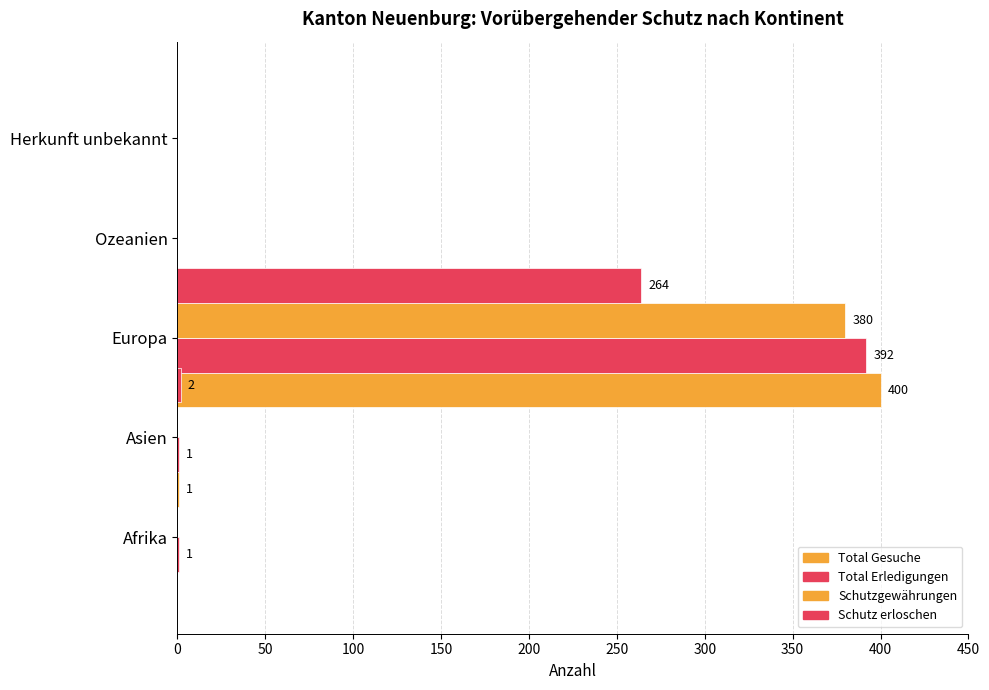

How many groups of bars are there?

5